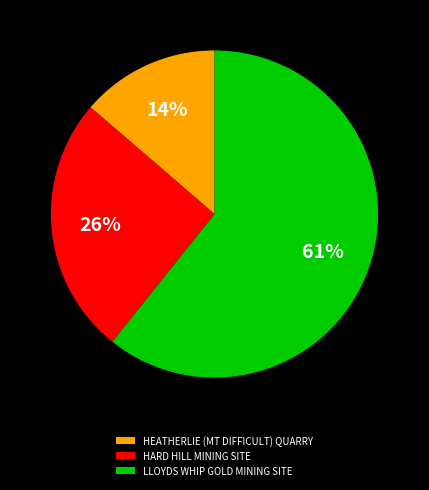

Approximately how many times larger is the value at LLOYDS WHIP GOLD MINING SITE compared to HEATHERLIE (MT DIFFICULT) QUARRY?

4.4